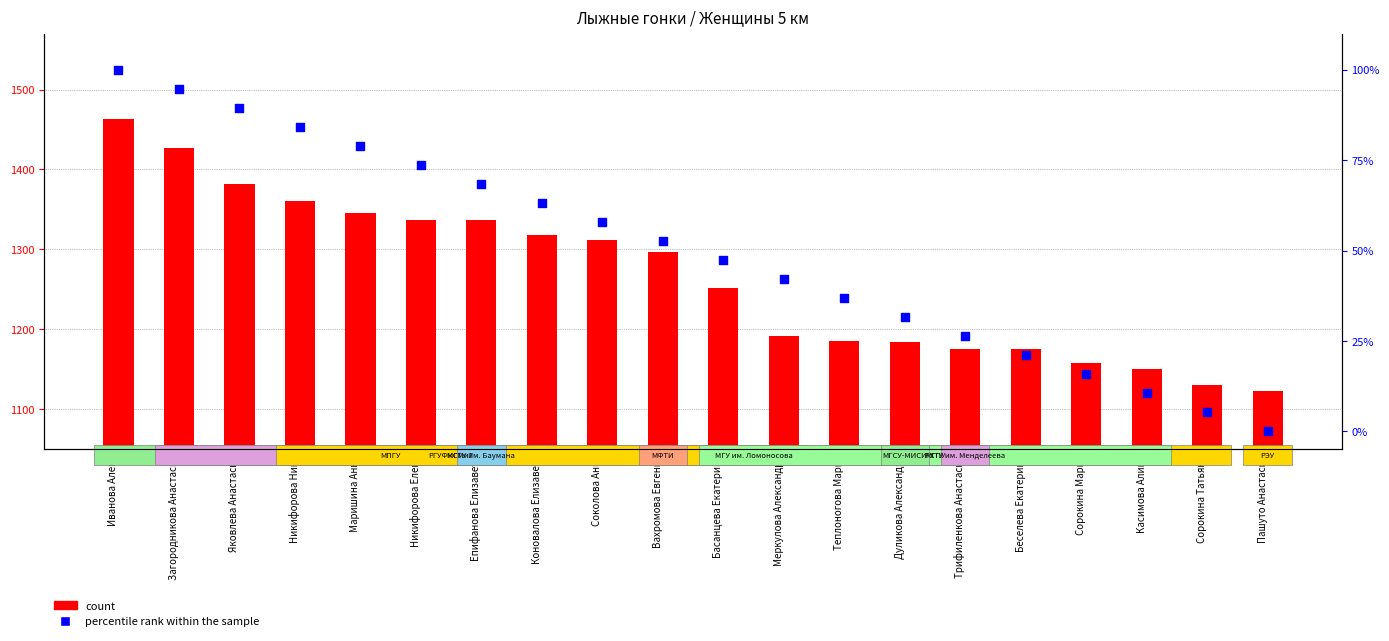

What are all the series names shown in the legend?

count, percentile rank within the sample